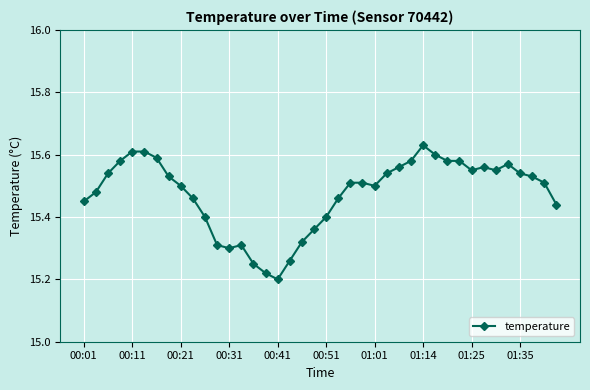

What is the sum of all values?

619.0